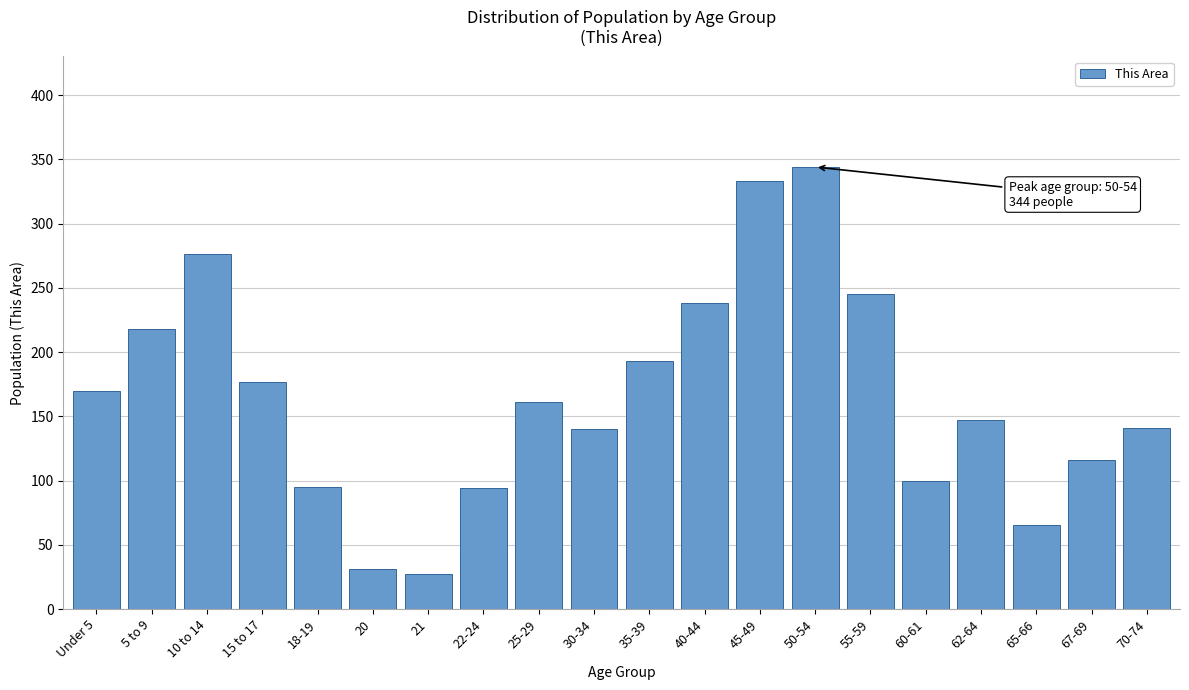

True or false: the data shows 95 at 18-19.

True